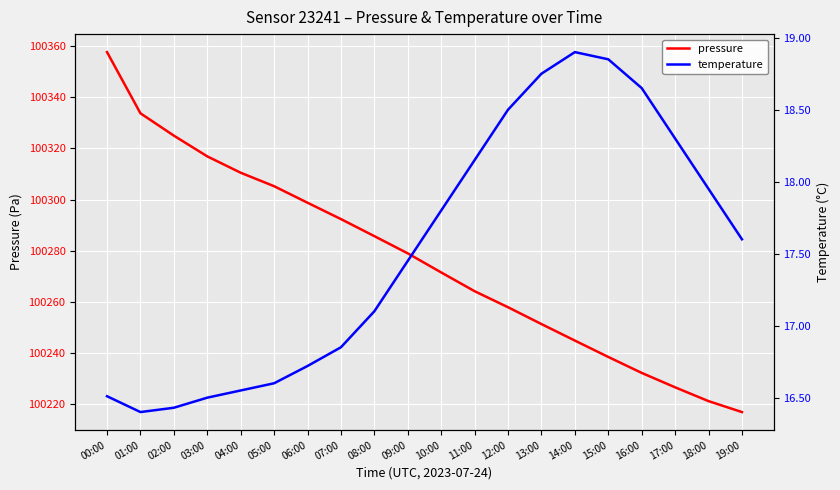

Reading left to right, list all the values displayed in this chart.

pressure: 00:00=100357.8	01:00=100333.8	02:00=100325.0	03:00=100316.9	04:00=100310.5	05:00=100305.2	06:00=100298.8	07:00=100292.3	08:00=100285.7	09:00=100278.9	10:00=100271.4	11:00=100264.1	12:00=100257.8	13:00=100251.2	14:00=100244.8	15:00=100238.3	16:00=100232.1	17:00=100226.4	18:00=100221.0	19:00=100216.8
temperature: 00:00=16.5	01:00=16.4	02:00=16.4	03:00=16.5	04:00=16.6	05:00=16.6	06:00=16.7	07:00=16.9	08:00=17.1	09:00=17.4	10:00=17.8	11:00=18.1	12:00=18.5	13:00=18.8	14:00=18.9	15:00=18.9	16:00=18.6	17:00=18.3	18:00=17.9	19:00=17.6